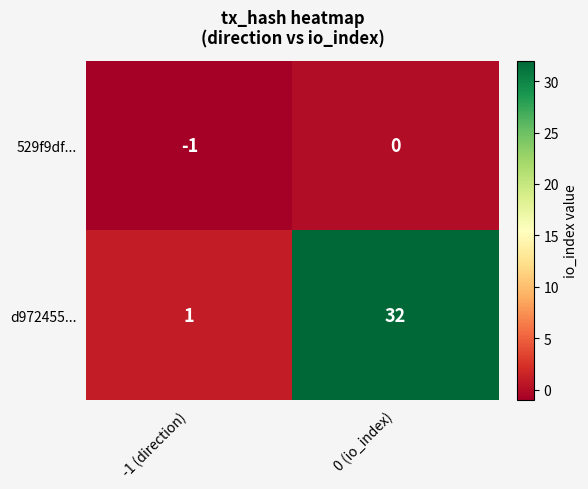

Reading right to left, what are all the values shown in this chart?

529f9df...: 0	-1
d972455...: 32	1